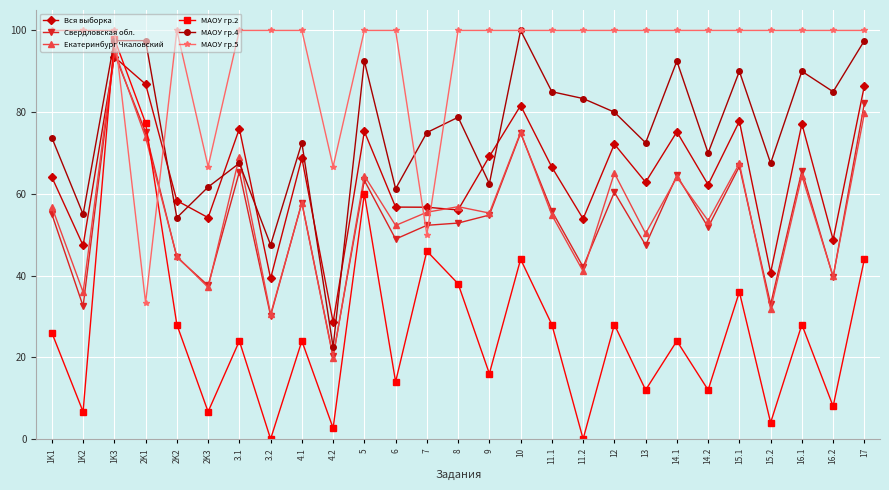

At which label does МАОУ гр.4 reach its minimum?

4.2